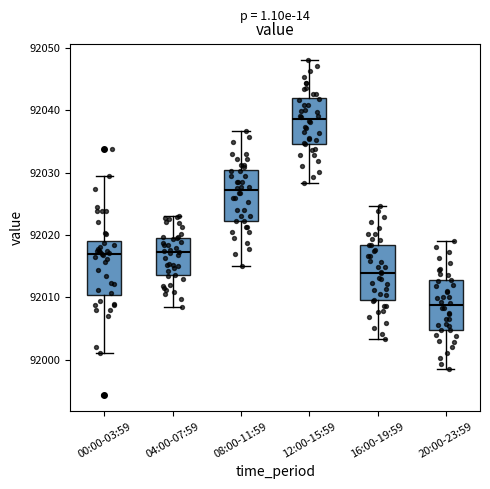

Reading left to right, transcribe this box plot: for each box, give where its median line is, the range the box spans, and where its two whiskers end, as read against the y-axis. The values are not printed on the chart, so give them approximately, as read against the axis.

00:00-03:59: median 92017, box 92010 to 92019, whiskers 92001 to 92030
04:00-07:59: median 92017, box 92014 to 92019, whiskers 92008 to 92023
08:00-11:59: median 92027, box 92022 to 92030, whiskers 92015 to 92037
12:00-15:59: median 92039, box 92035 to 92042, whiskers 92028 to 92048
16:00-19:59: median 92014, box 92010 to 92018, whiskers 92003 to 92025
20:00-23:59: median 92009, box 92005 to 92013, whiskers 91998 to 92019